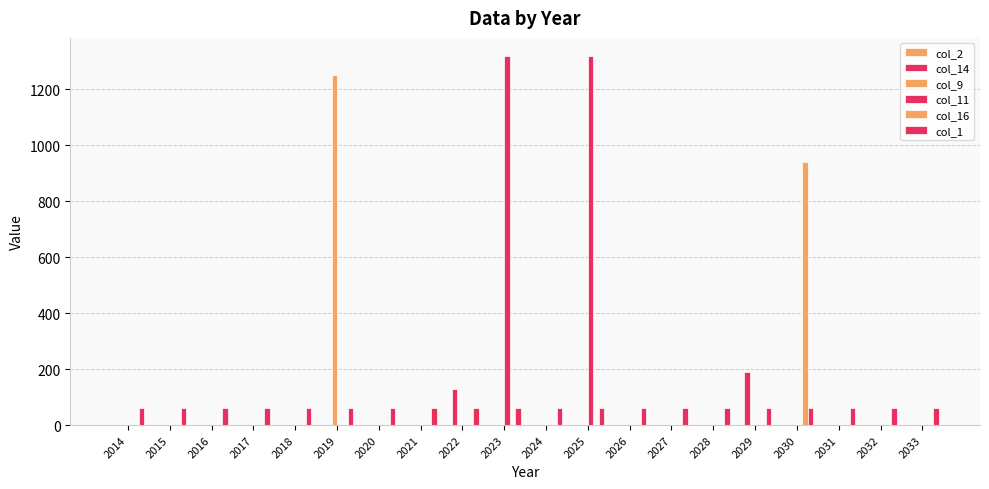

Where is col_9 nearest to the value 625?

2014